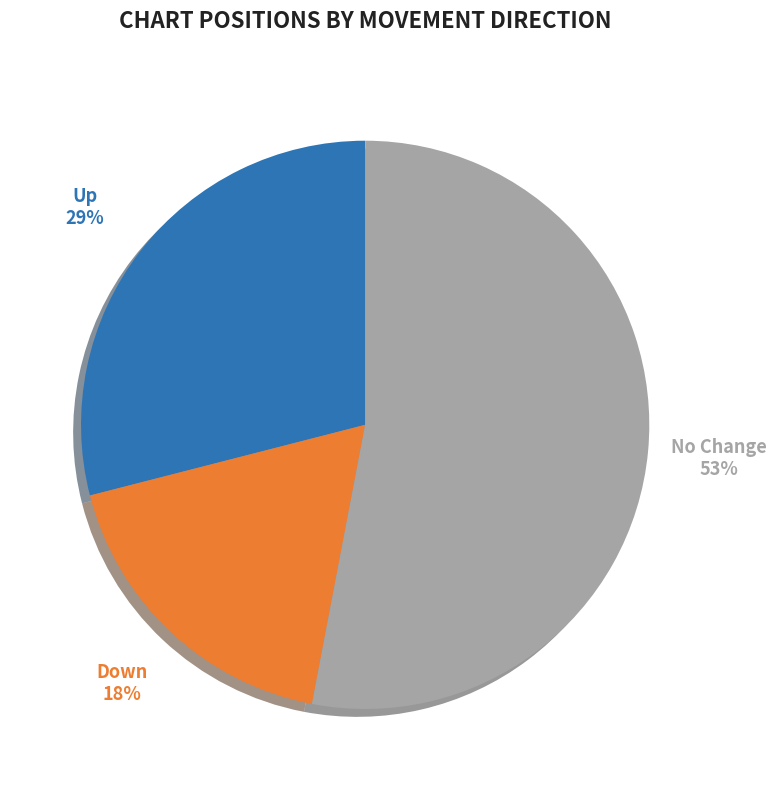

Combined, do Up and No Change account for over 50%?

Yes